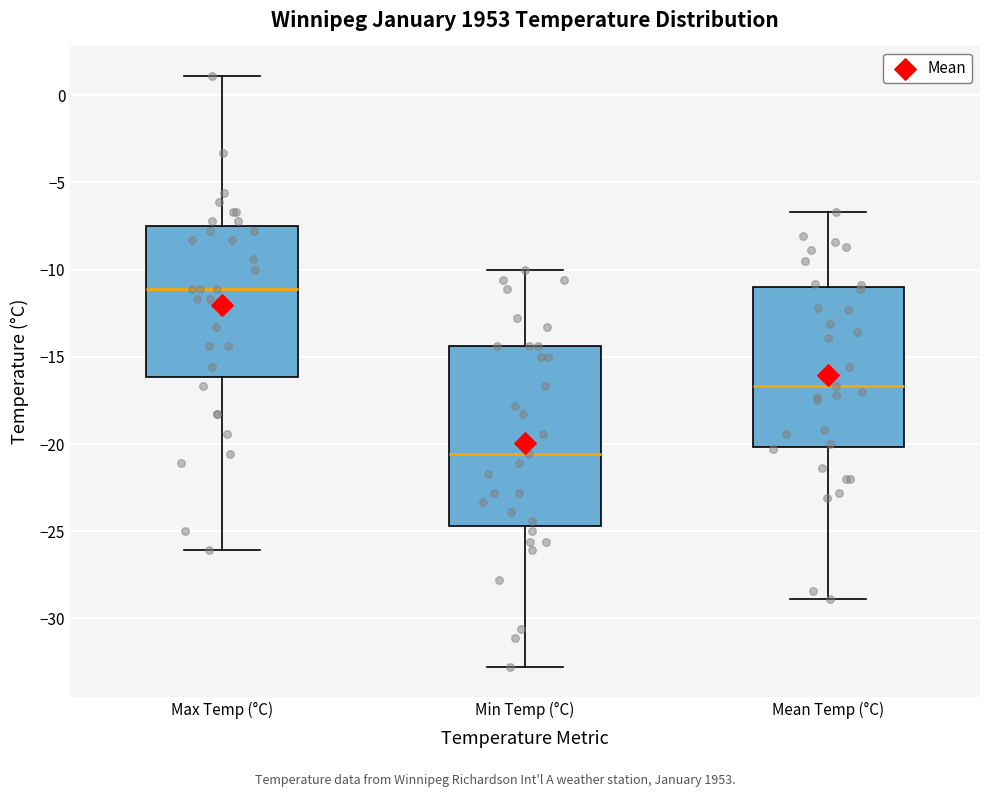

Where is the upper edge of the box for Max Temp (°C) on the y-axis? The values are not printed on the chart, so give them approximately, as read against the axis.

-7.5